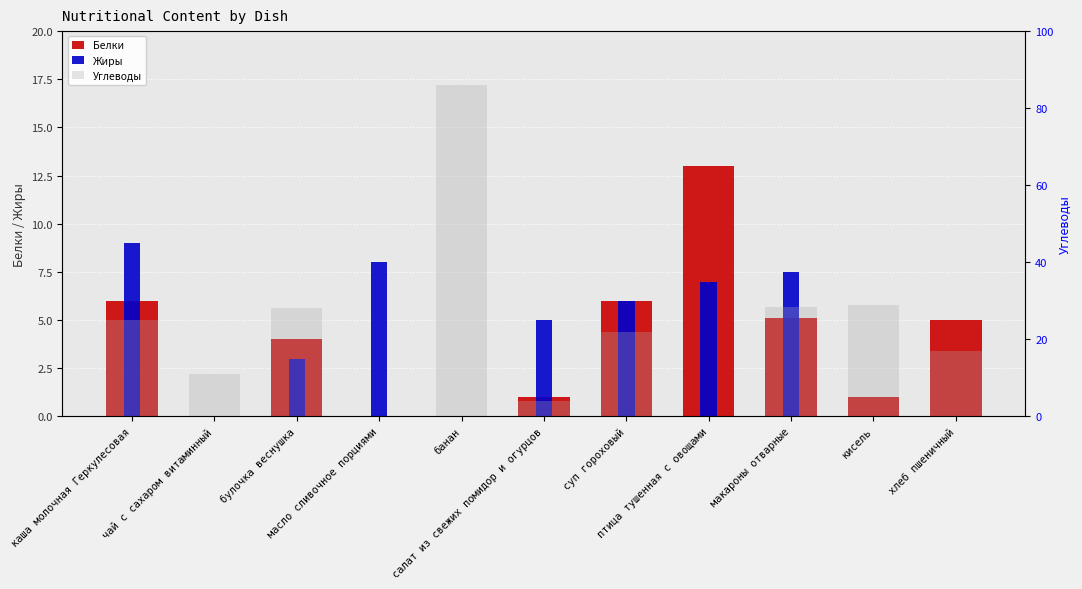

How many distinct data groups are displayed?

3